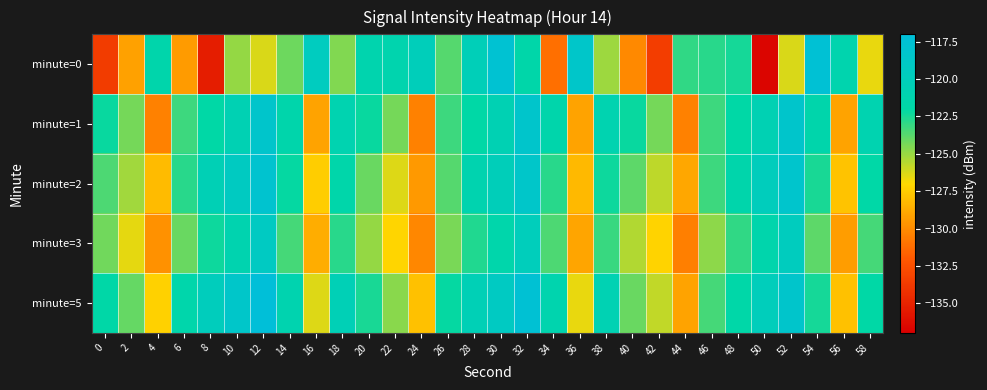

Which series changed the most between 46 and 58?

minute=0